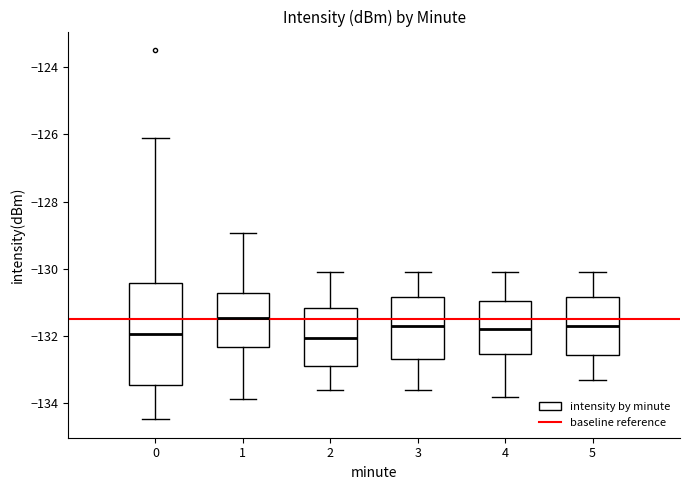

Reading left to right, read every box against the y-axis: the position of its median line, the range the box covers, and the ends of its whiskers. The values are not printed on the chart, so give them approximately, as read against the axis.

0: median -132.0, box -133.4 to -130.4, whiskers -134.4 to -126.2
1: median -131.4, box -132.4 to -130.8, whiskers -133.8 to -129.0
2: median -132.0, box -132.8 to -131.2, whiskers -133.6 to -130.0
3: median -131.6, box -132.6 to -130.8, whiskers -133.6 to -130.0
4: median -131.8, box -132.6 to -131.0, whiskers -133.8 to -130.0
5: median -131.6, box -132.6 to -130.8, whiskers -133.2 to -130.0